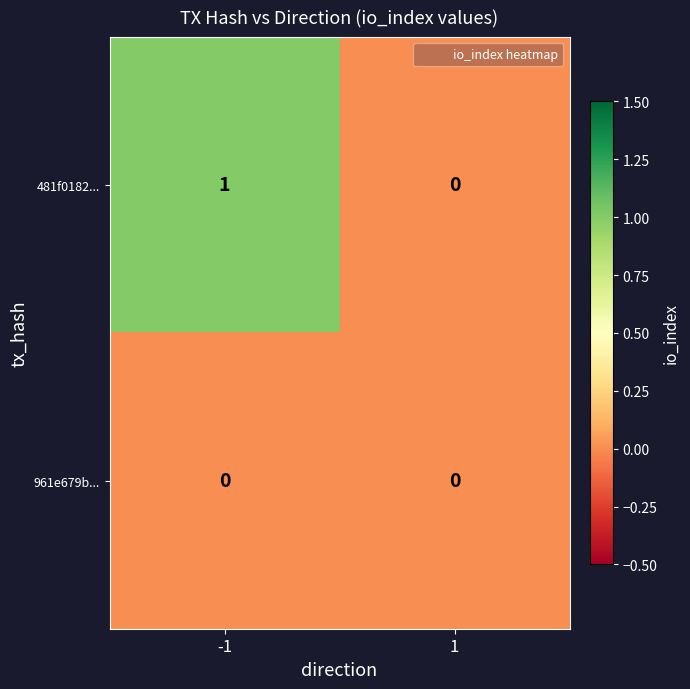

Is it true that 481f0182... equals -1 at 1?

False